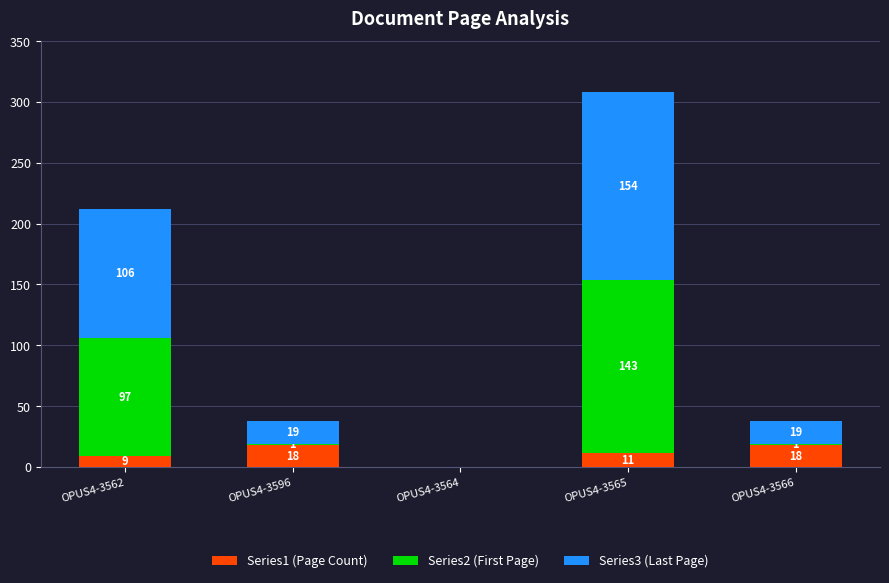

At which label does Series1 (Page Count) first exceed 11?

OPUS4-3596